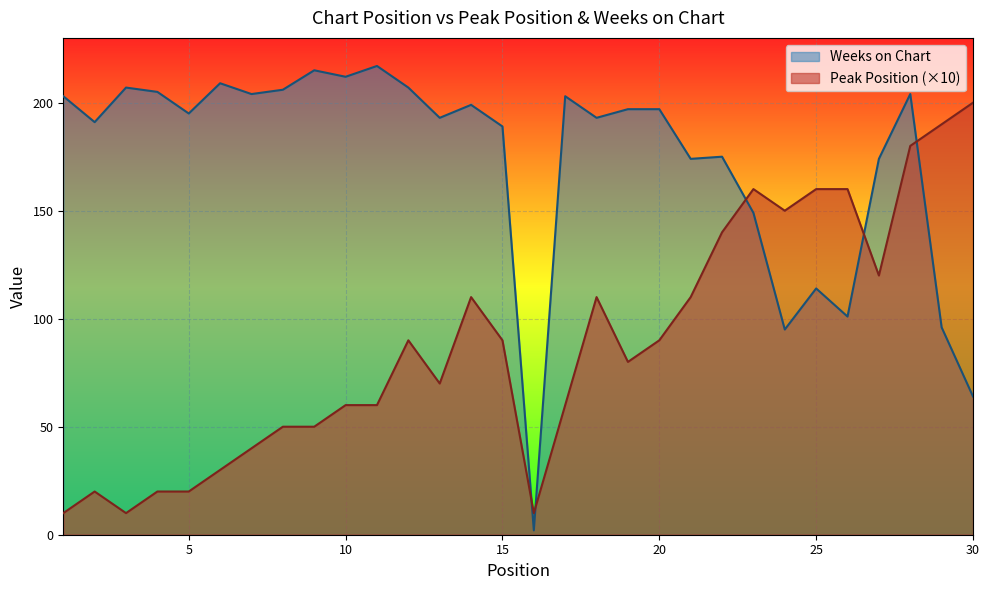

Where is the first local minimum for Peak Position?

3